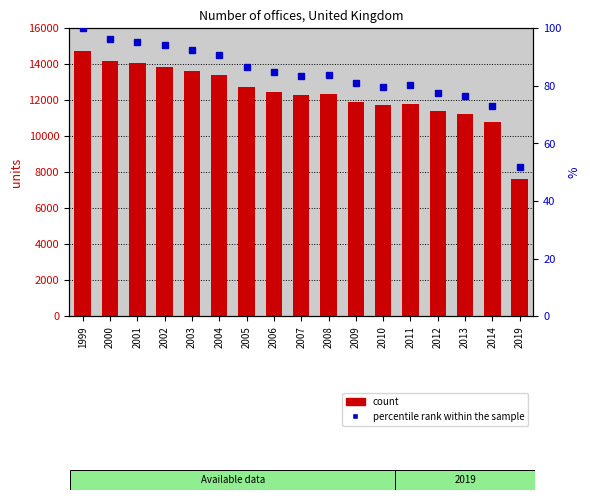

List the labels in order of Number of offices value, largest first.

1999, 2000, 2001, 2002, 2003, 2004, 2005, 2006, 2008, 2007, 2009, 2011, 2010, 2012, 2013, 2014, 2019